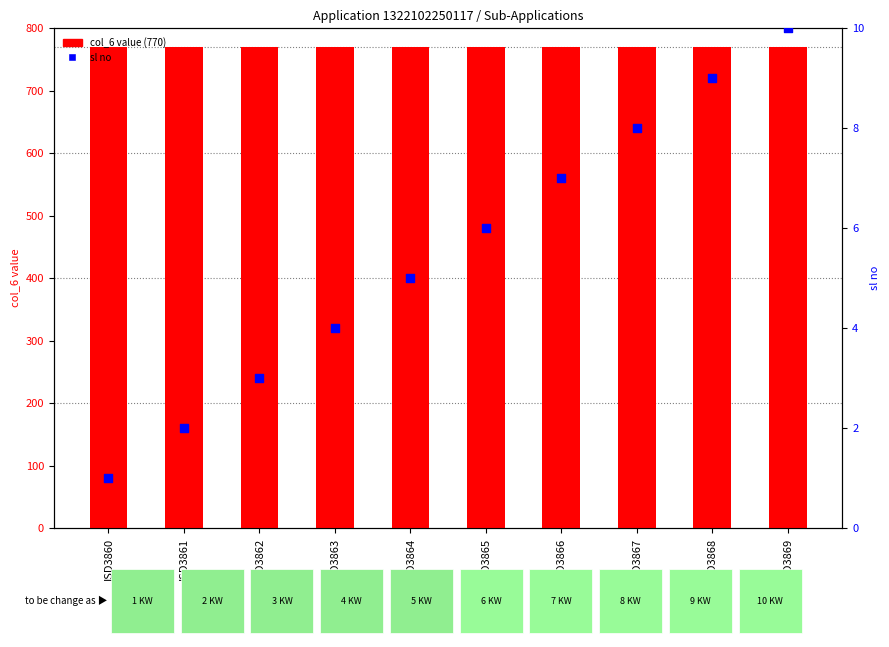

Is the value of col_6 (770) at ISD3868 greater than the value of sl no at ISD3869?

Yes